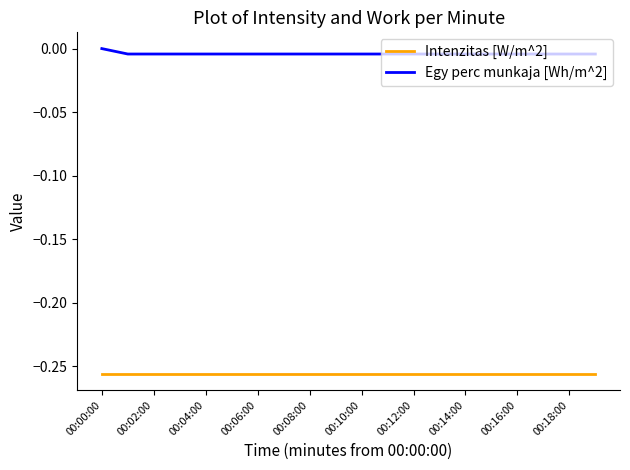

True or false: Intenzitas [W/m^2] and Egy perc munkaja [Wh/m^2] intersect in this chart.

False